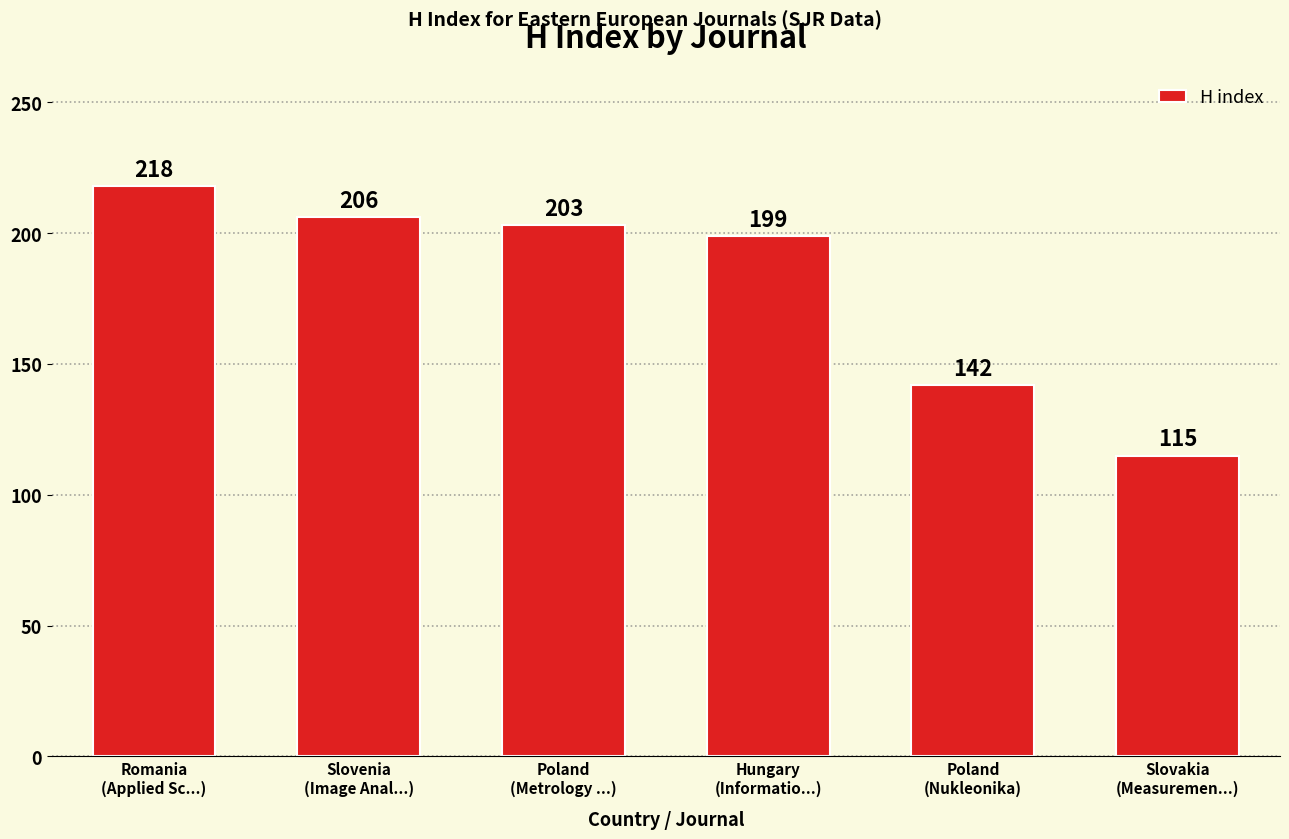

What is the ratio of the value at Slovakia
(Measuremen...) to the value at Romania
(Applied Sc...)?

0.5